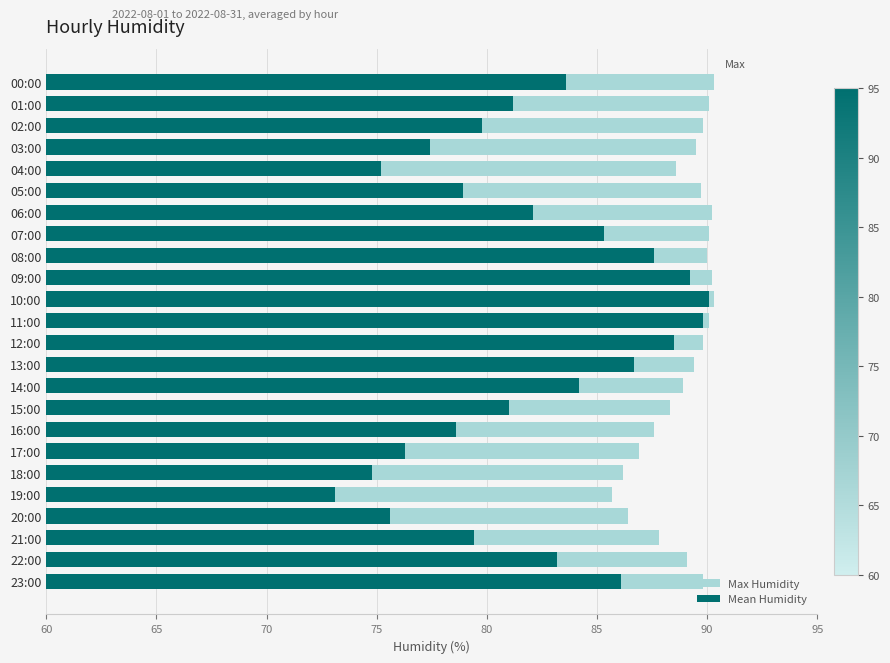

What is the sum of all Max Humidity values?

2134.8